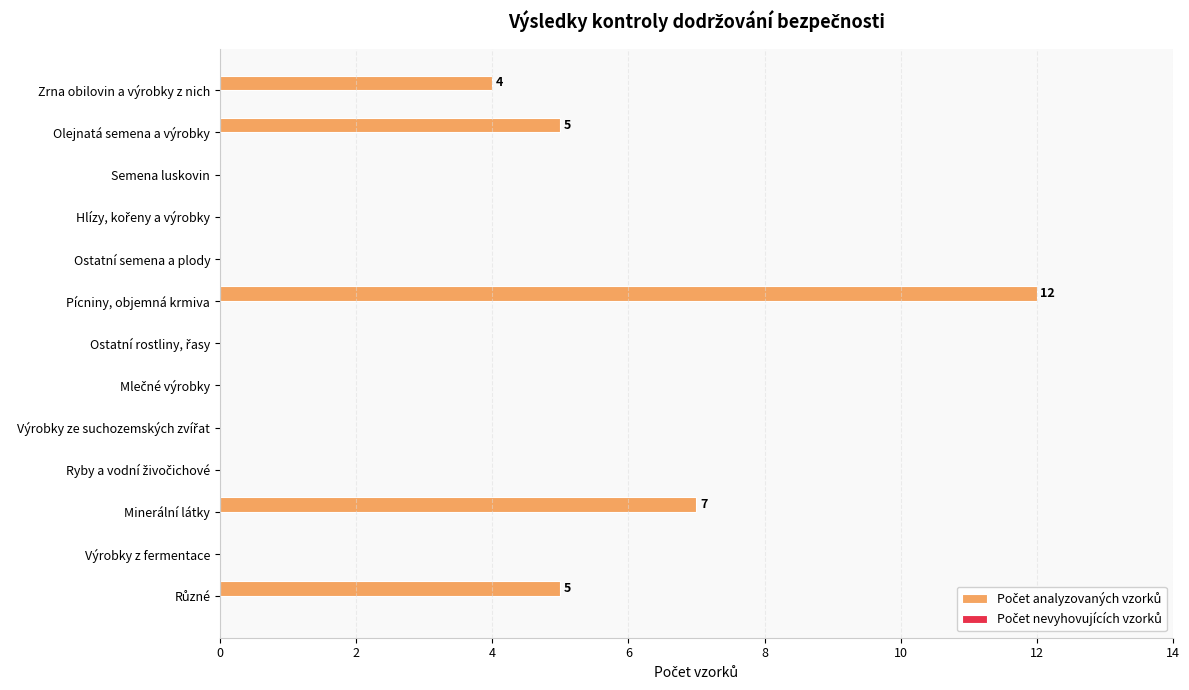

The value at Ostatní semena a plody is 0. True or false?

True